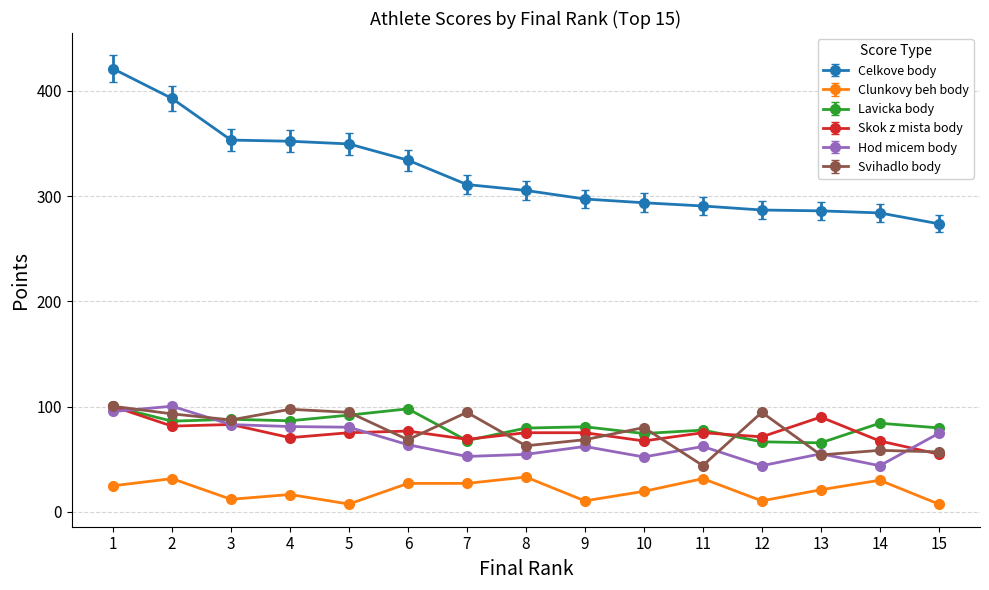

True or false: Svihadlo body has more than 2 points higher than both neighbors.

True